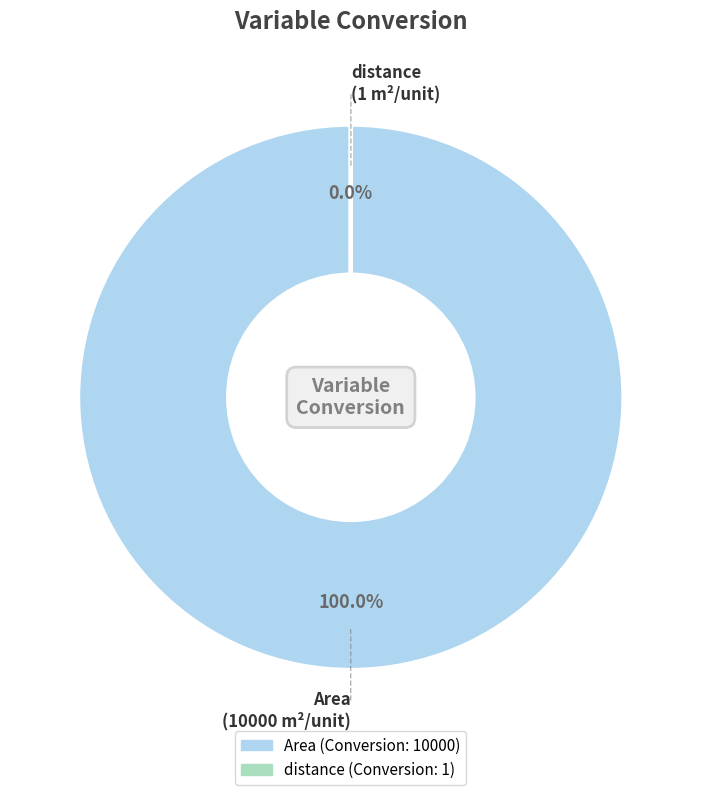

Which slice represents more than half of the pie?

Area